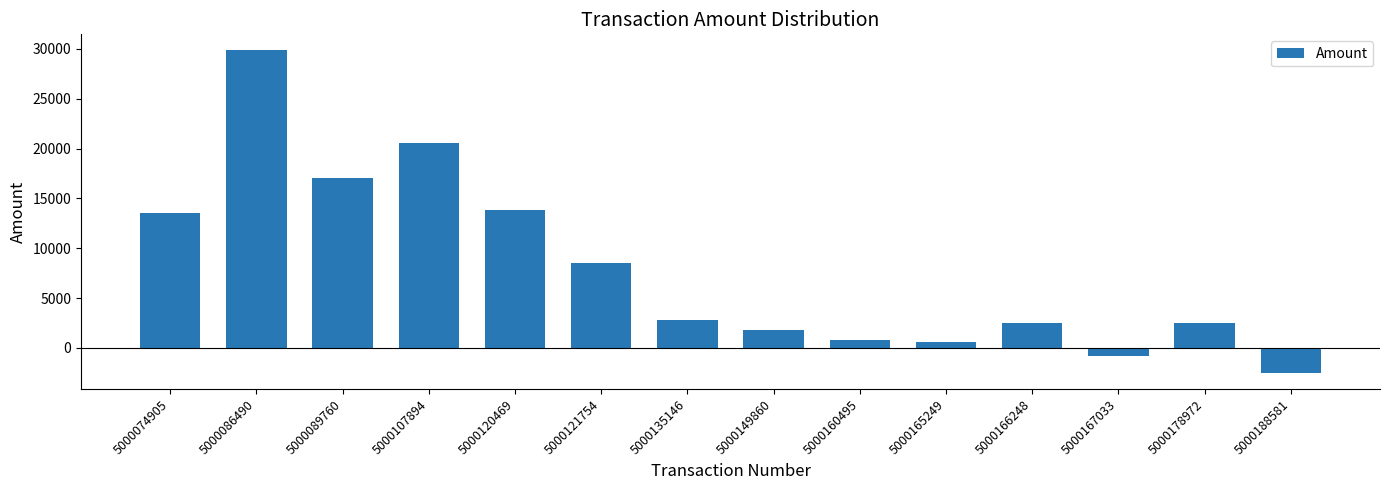

What is the change in value from 5000149860 to 5000188581?

-4318.9